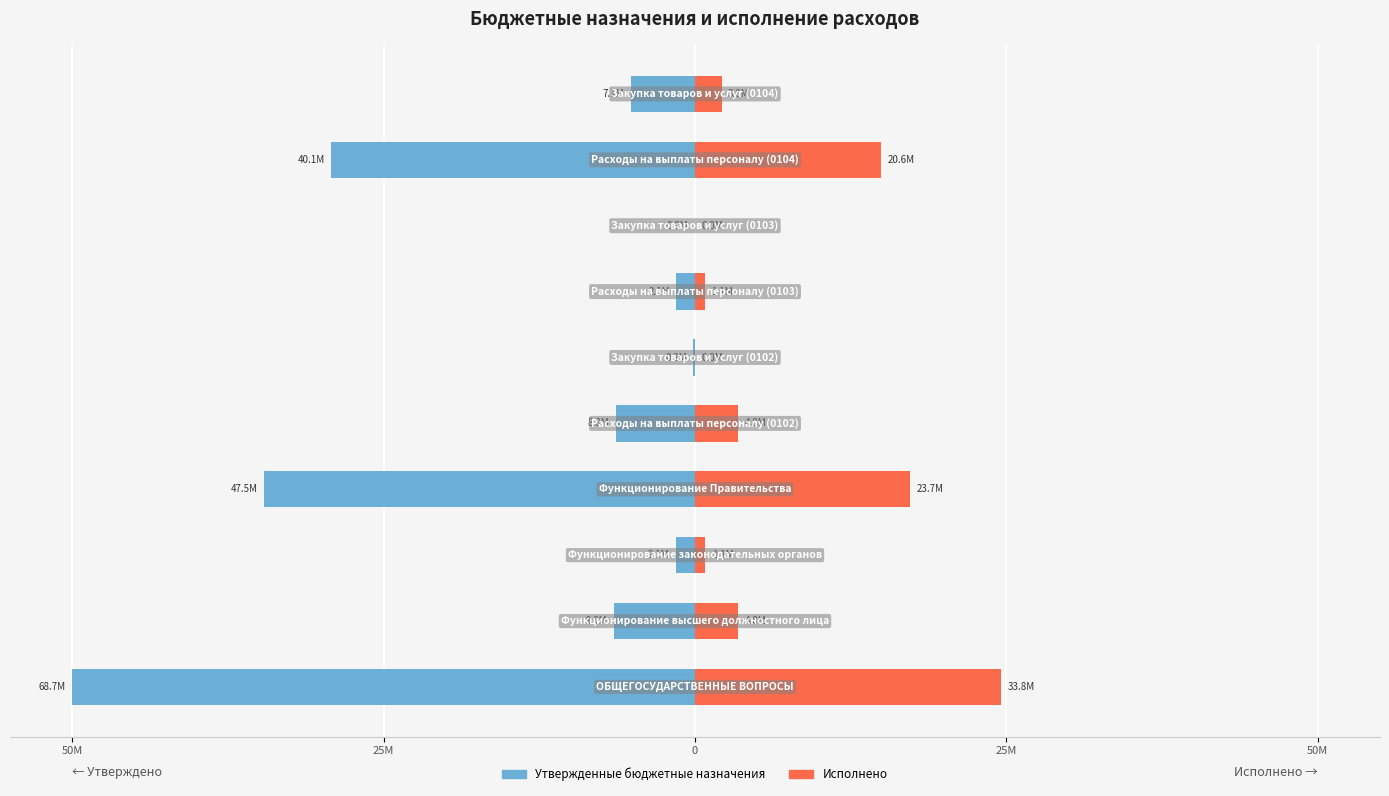

How many series are shown in this chart?

2